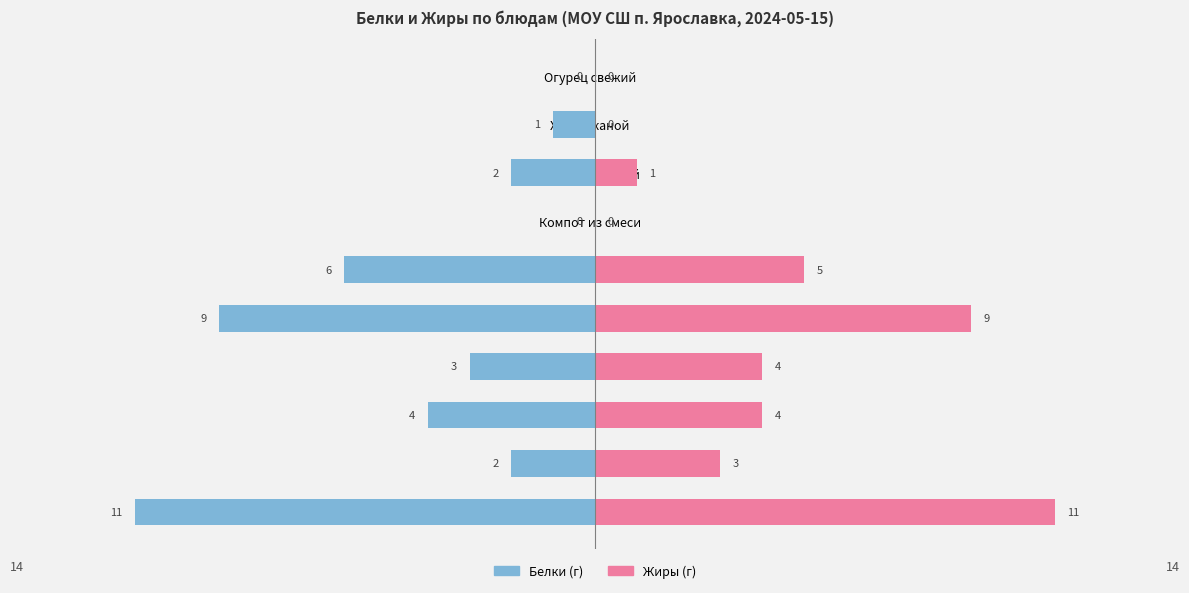

The value of Жиры at 1 is 3. True or false?

True